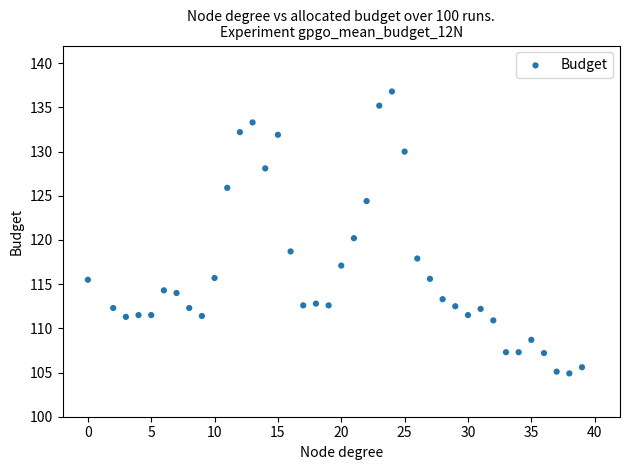

What is the range of Y values (max minus min)?

31.9